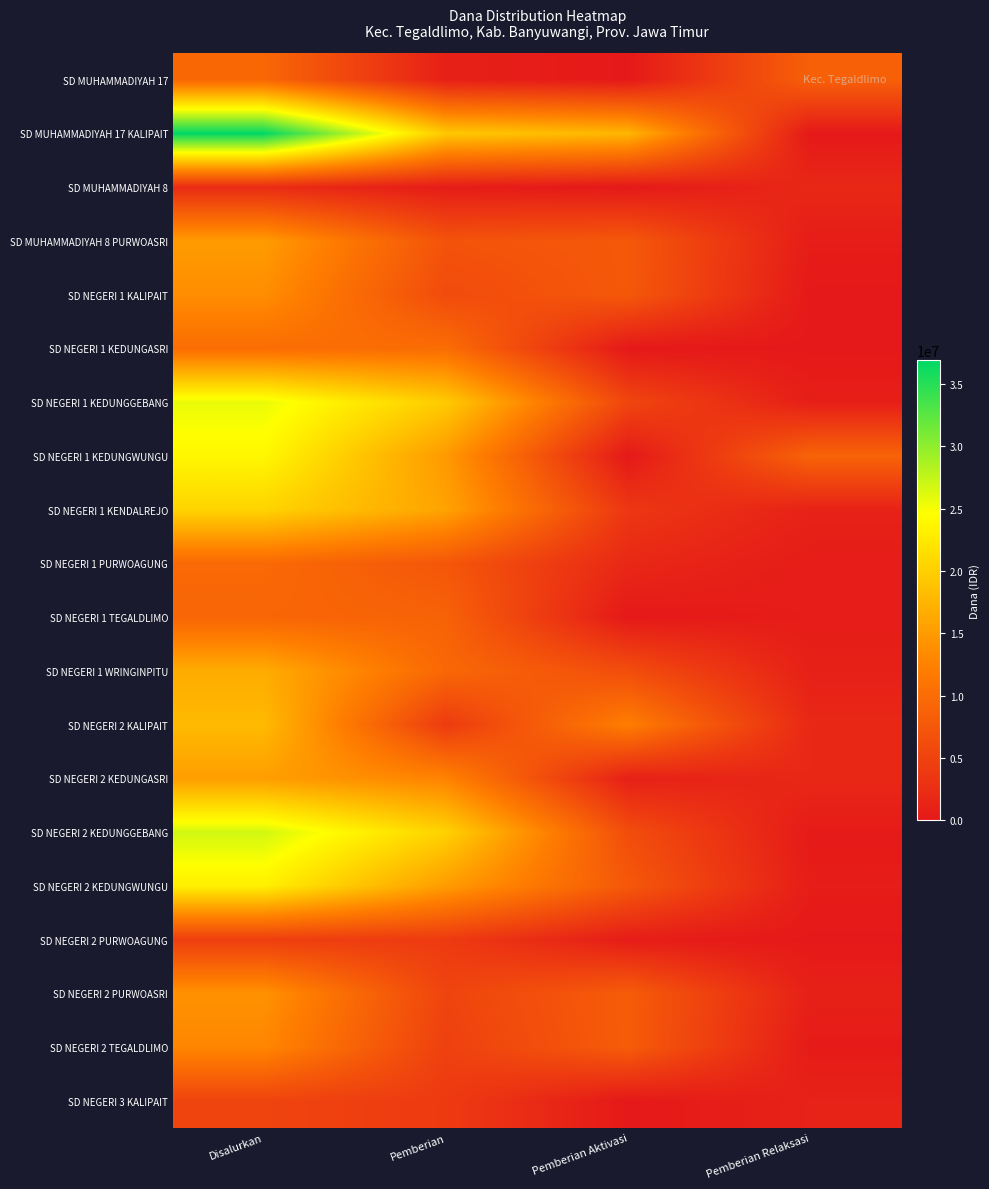

Between Pemberian Aktivasi and Pemberian Relaksasi, which series saw the biggest shift?

SD MUHAMMADIYAH 17 KALIPAIT